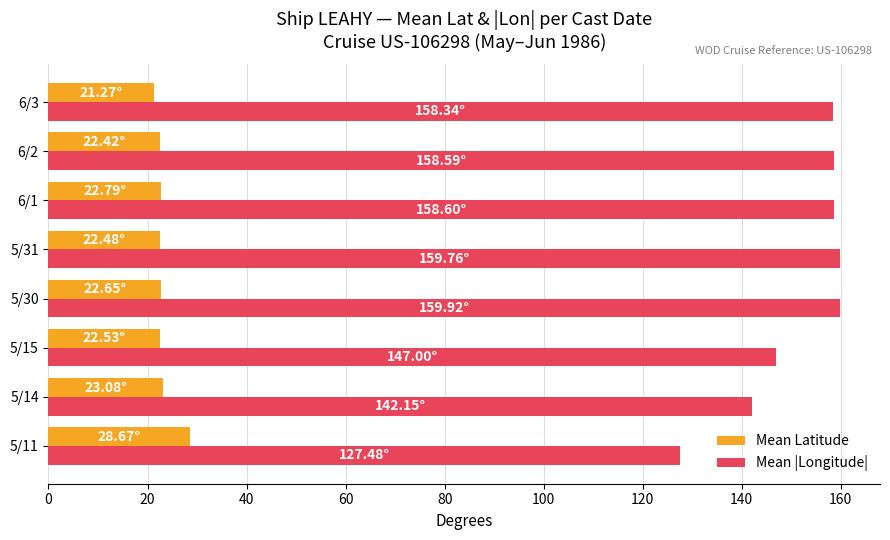

What is the difference between the maximum and minimum values in the Mean |Longitude| series?

32.4